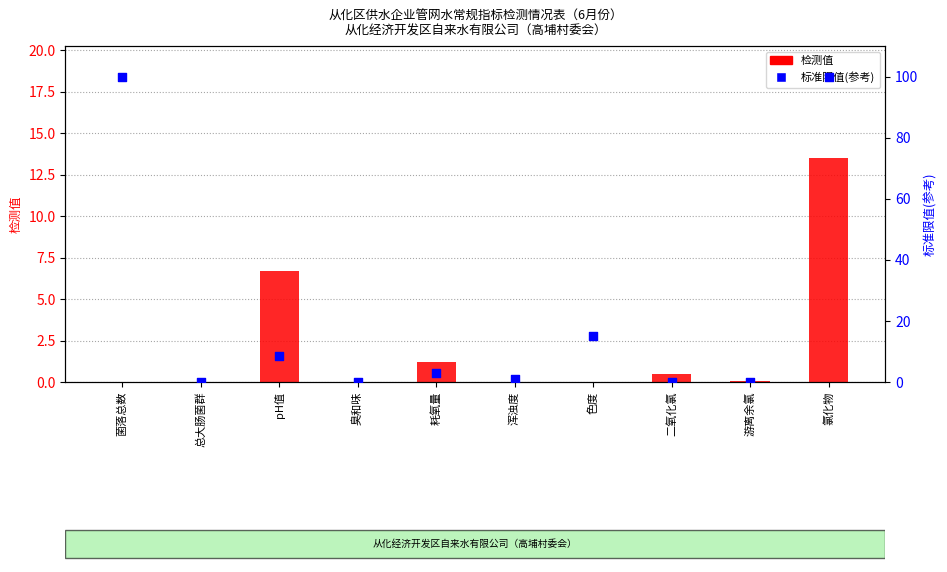

Which series reaches the maximum Y coordinate?

标准限值(归一化)